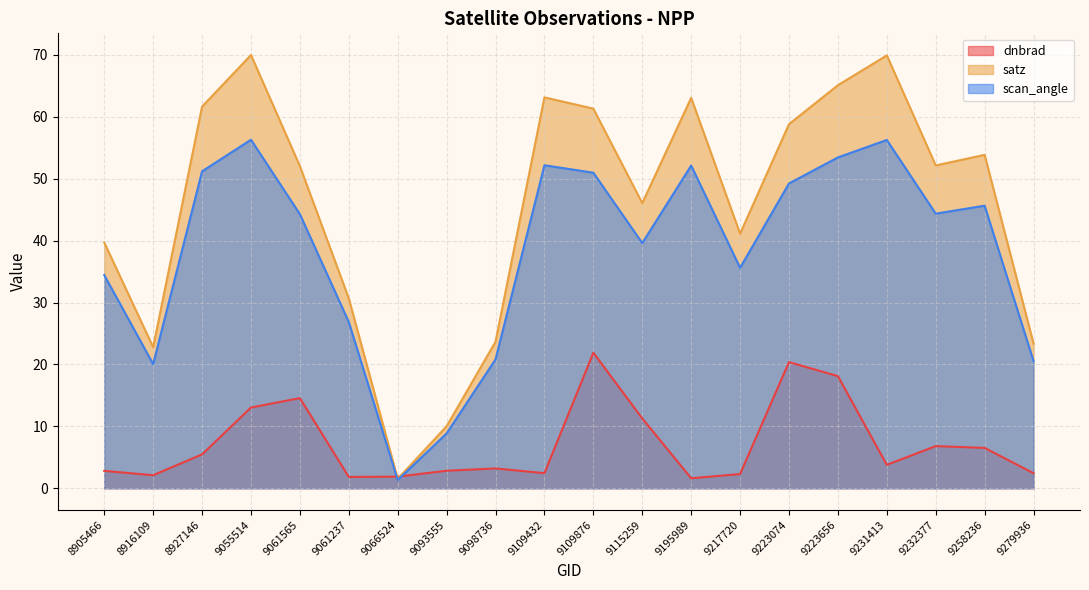

List the series in order of their overall mean, highest first.

satz, scan_angle, dnbrad